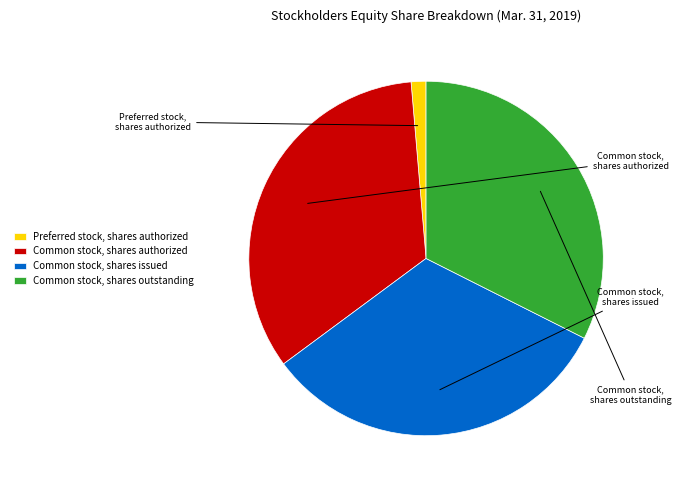

What is the change in value from Common stock, shares authorized to Common stock, shares outstanding?

-20155100